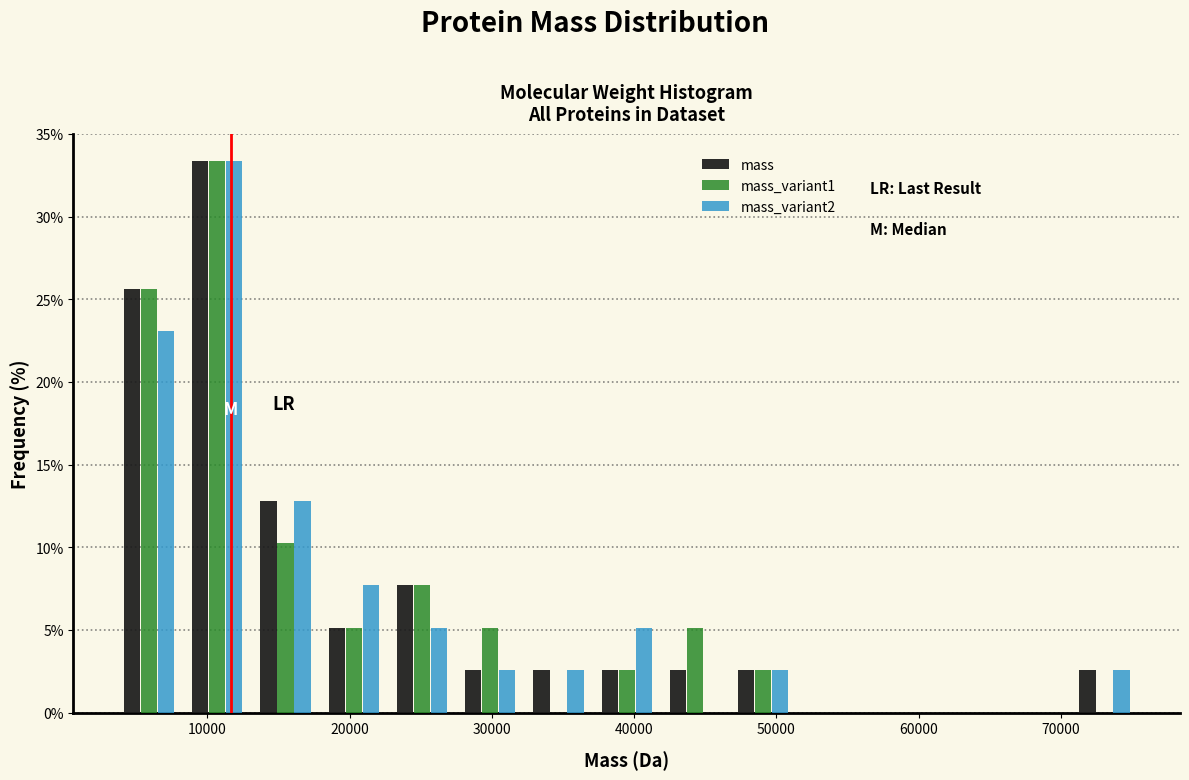

What is the height of the mass_variant2 bar covering 8000 to 13000 on the x-axis? Neither the bar edges nor the heights are printed on the chart, so give them approximately, as read against the axes.

33.5